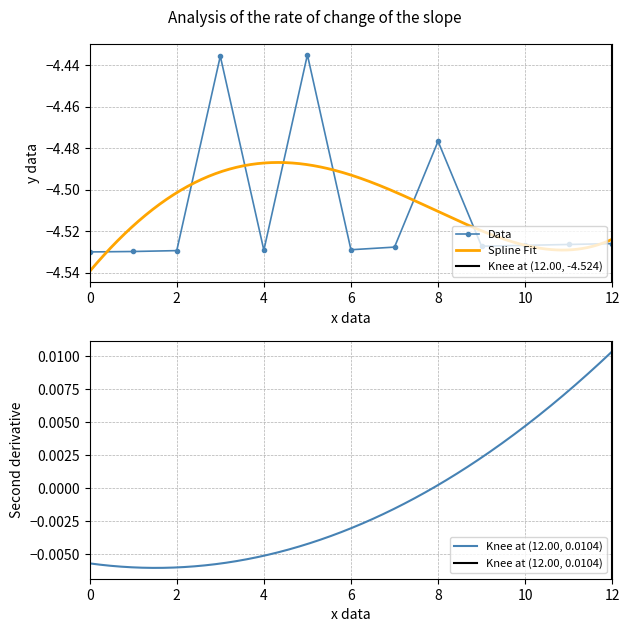

The value at Step 4 - Grammar is -1.8. True or false?

False